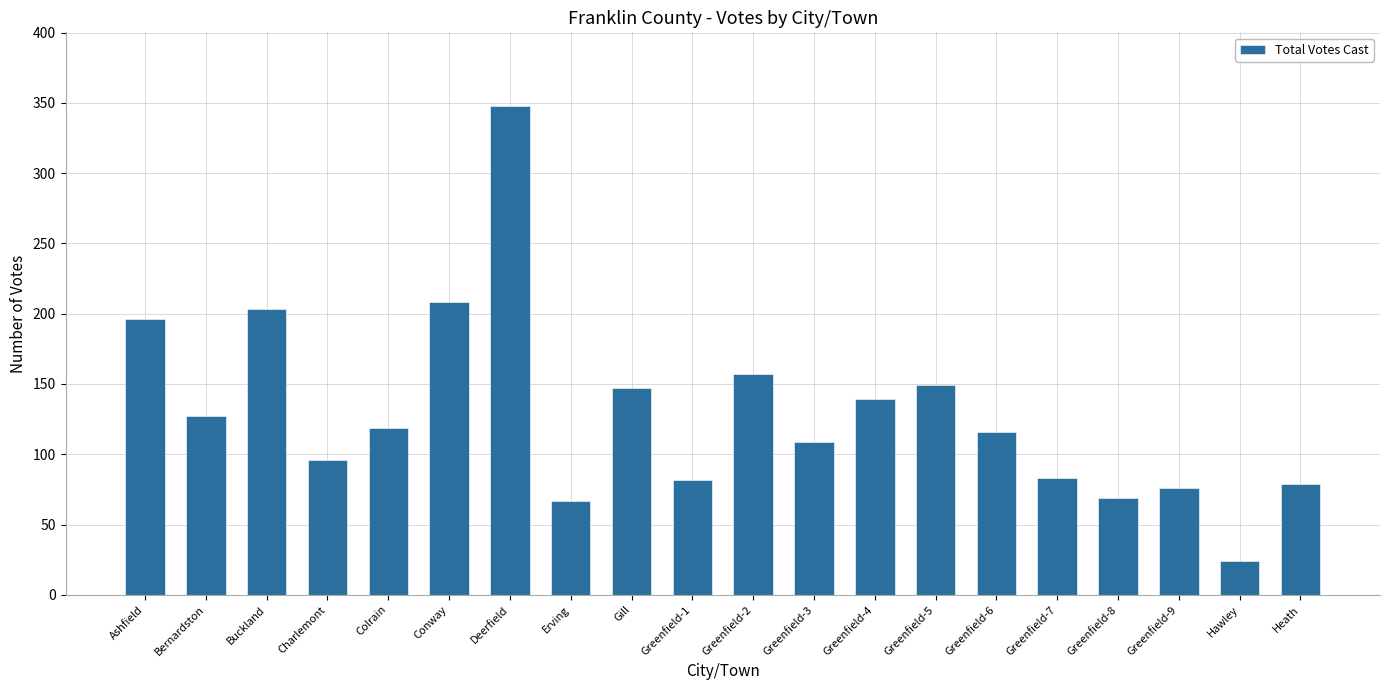

Are the bars horizontal?

No